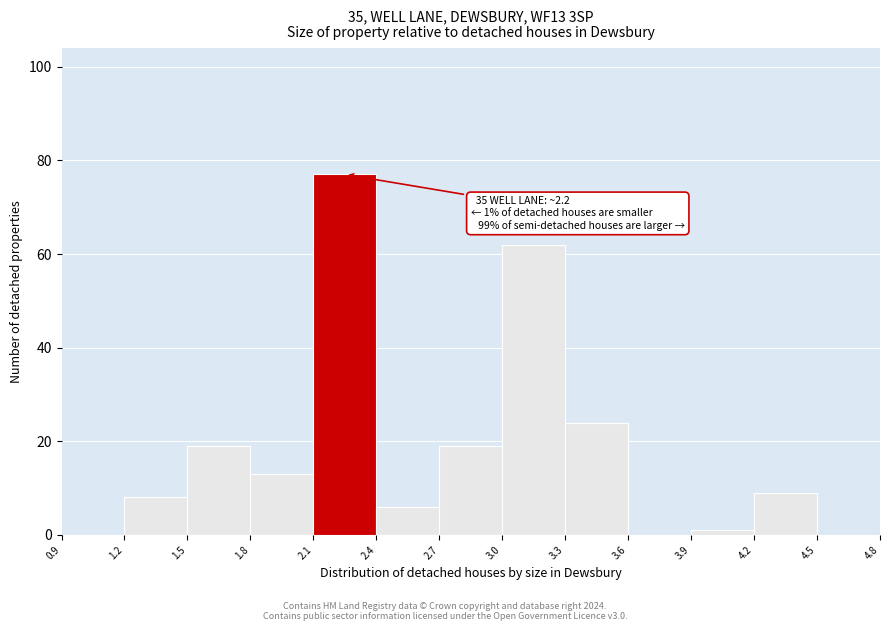

Which range on the x-axis has the tallest bar?

2.1 to 2.4